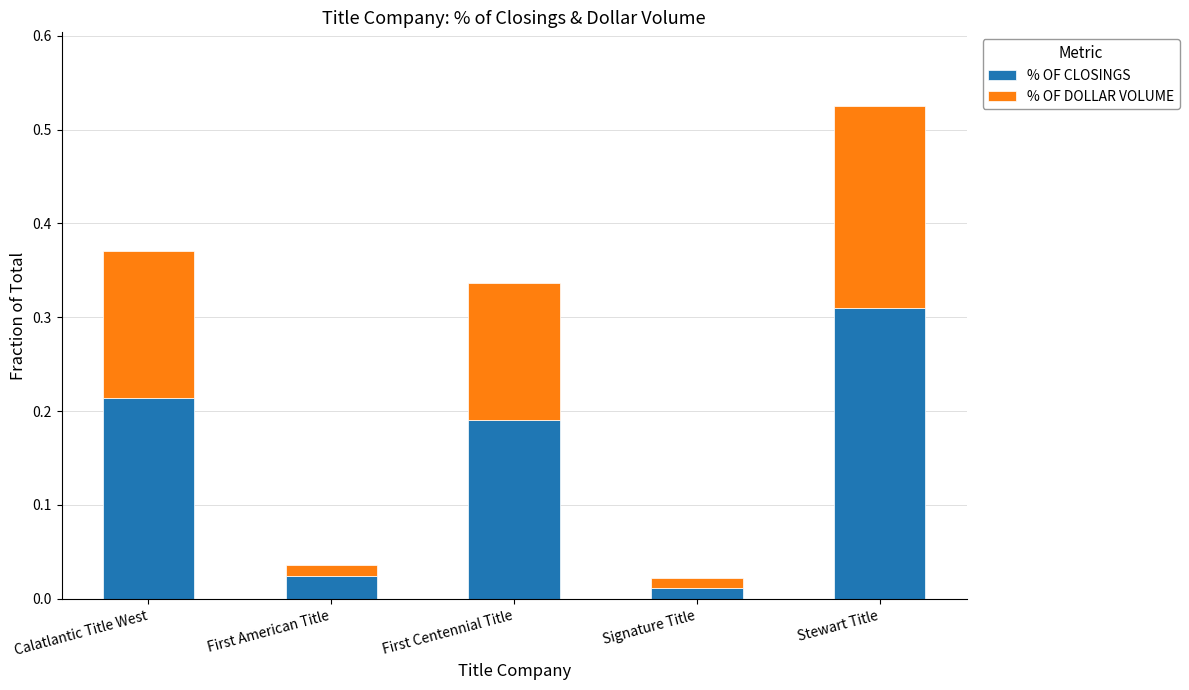

The % OF CLOSINGS series shows 0.4 at Stewart Title. True or false?

False